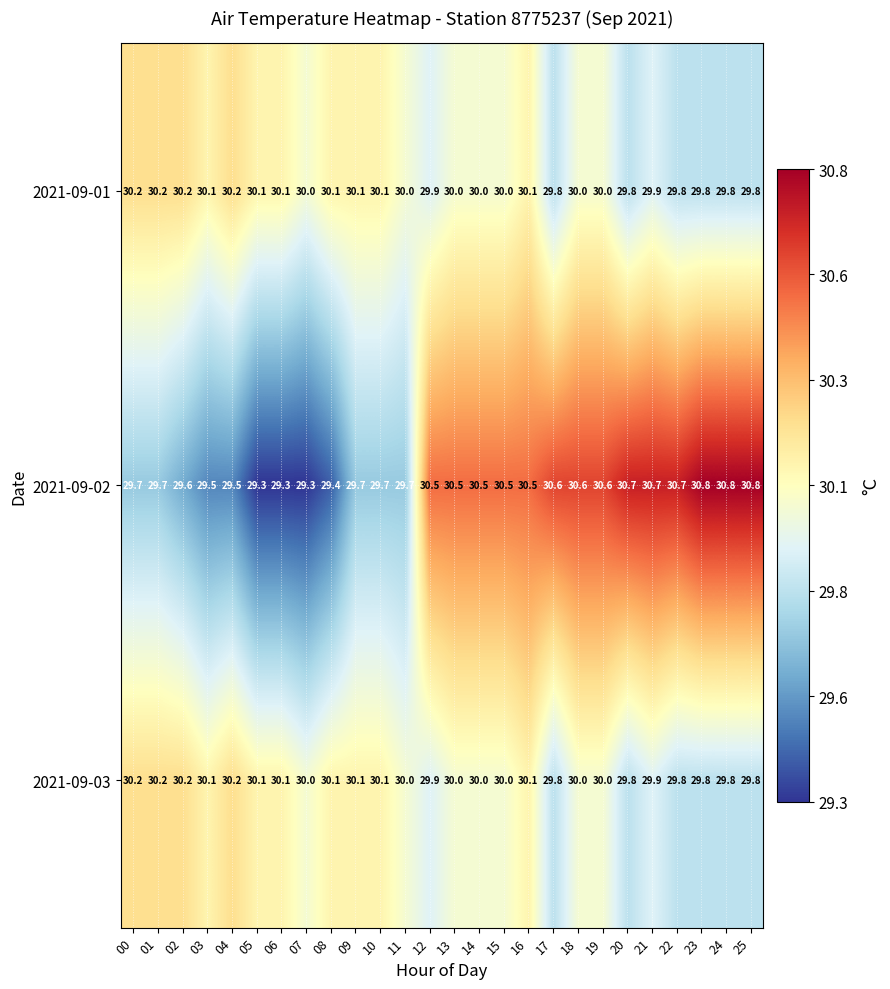

Count the number of data series in this chart.

3